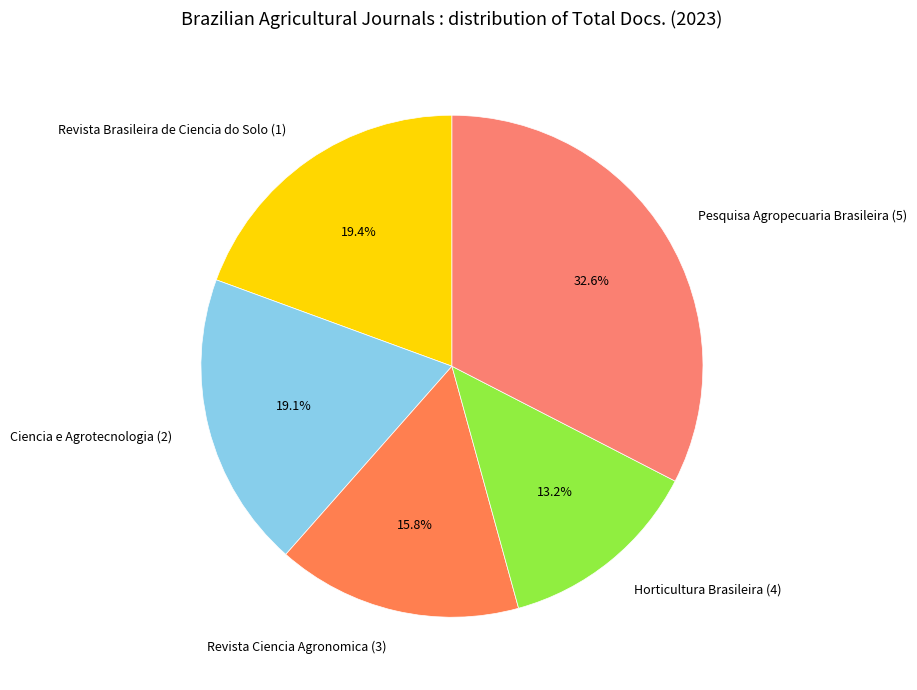

Which category has the smallest portion of the pie?

Horticultura Brasileira (4)